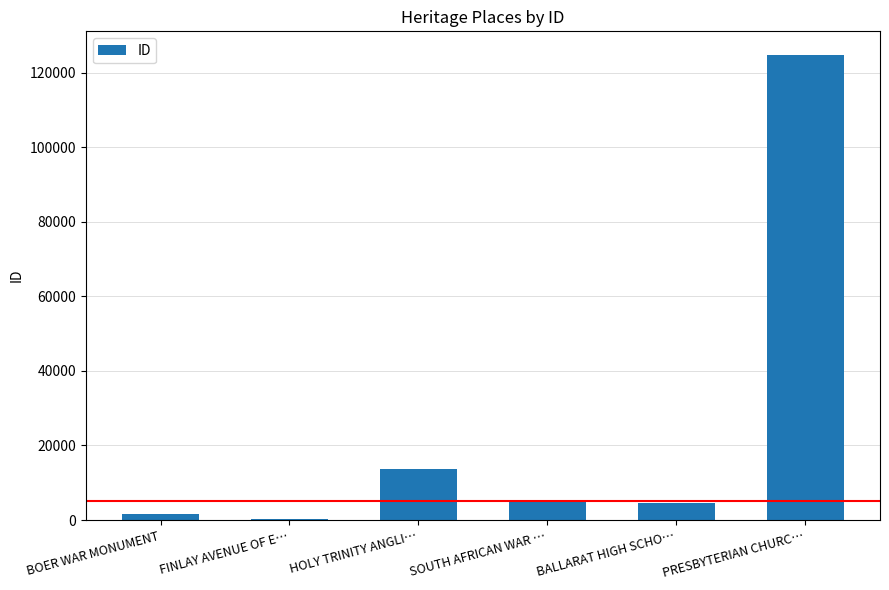

What is the change in value from HOLY TRINITY ANGLI… to BALLARAT HIGH SCHO…?

-9103